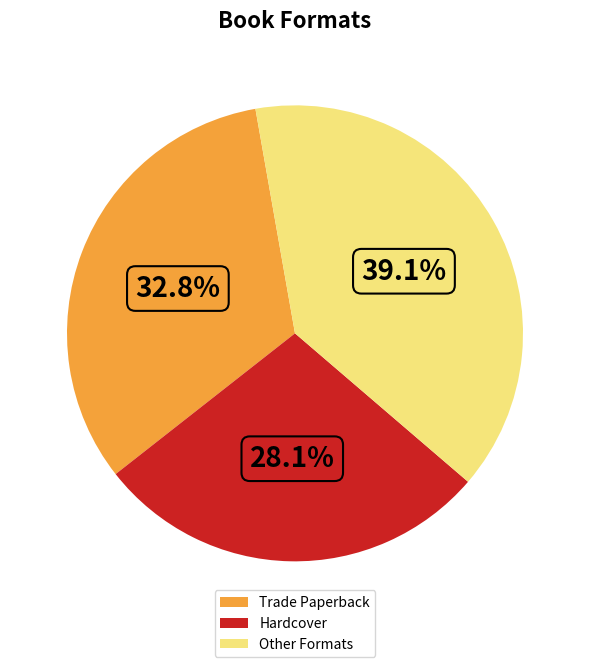

What is the largest slice in the pie chart?

Other Formats